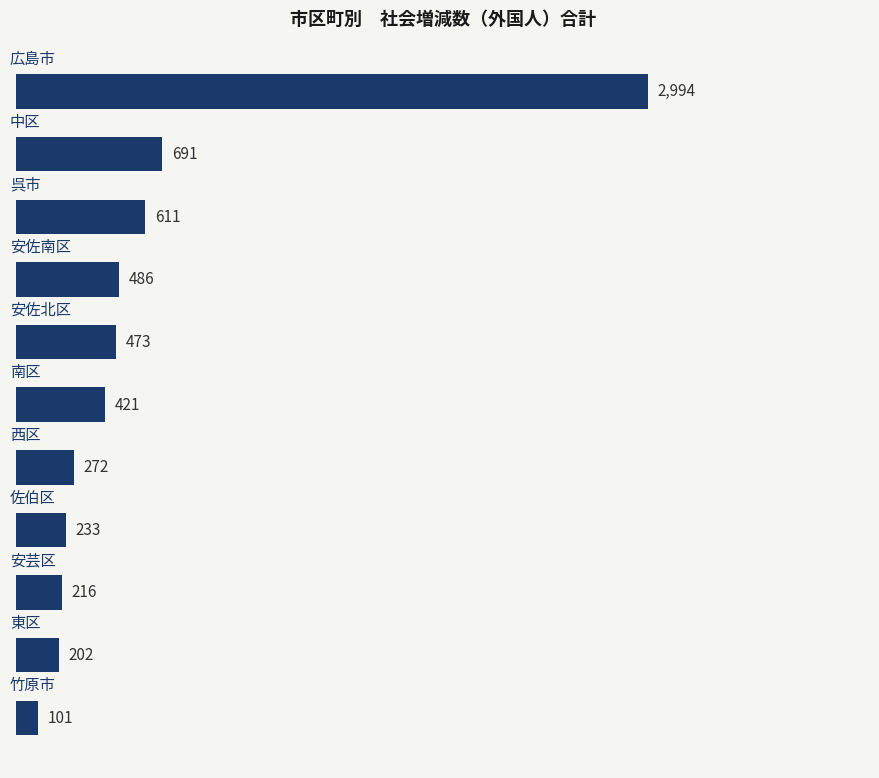

What is the average value?

609